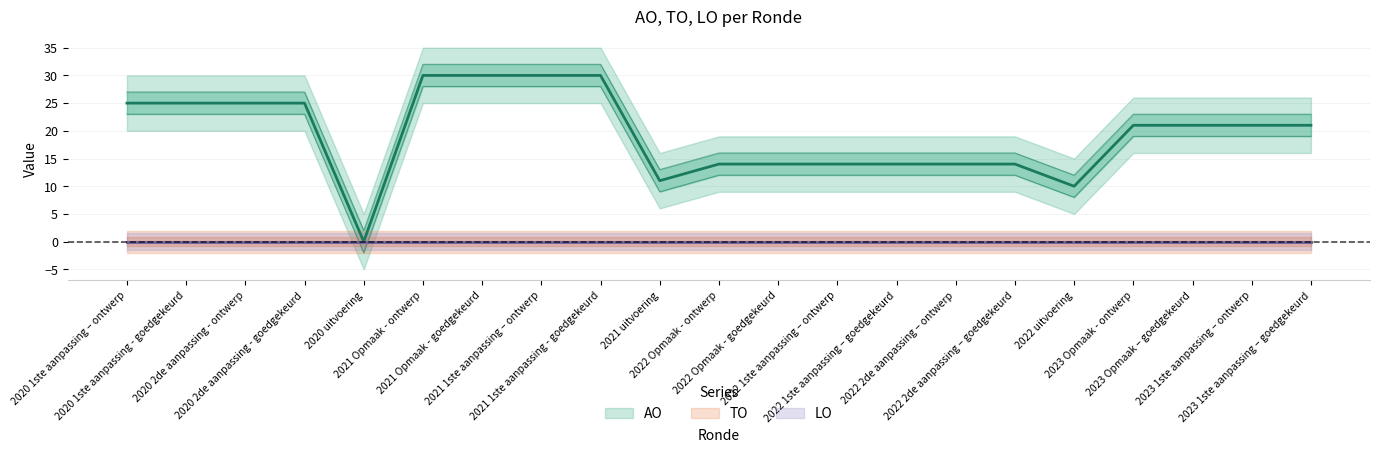

True or false: TO and AO intersect in this chart.

False